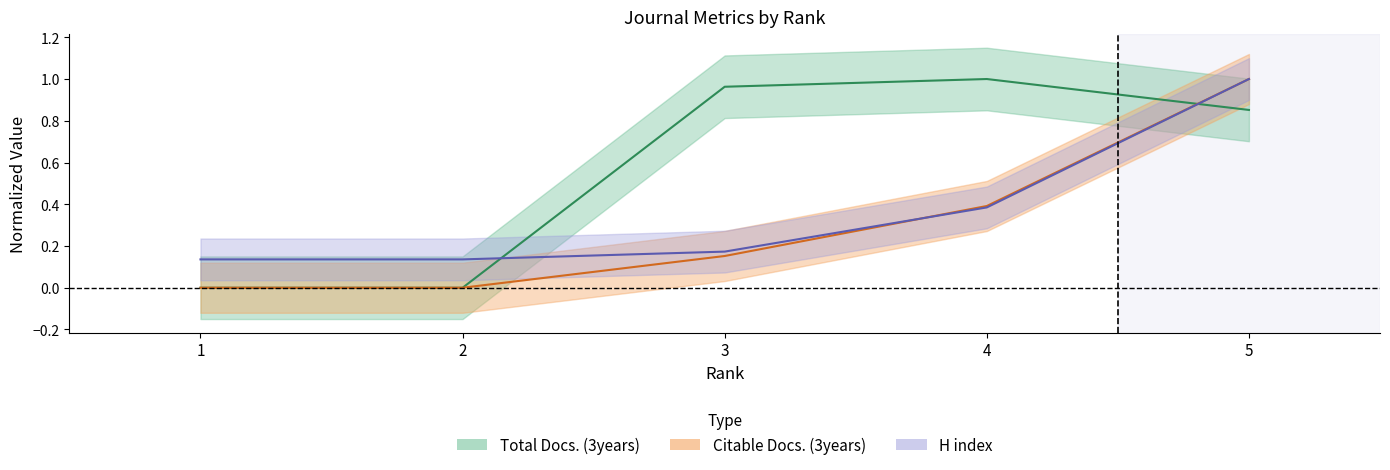

Reading left to right, what are all the values shown in this chart?

Total Docs. (3years): 1=0.0	2=0.0	3=1.0	4=1.0	5=0.9
Citable Docs. (3years): 1=0.0	2=0.0	3=0.2	4=0.4	5=1.0
H index: 1=0.1	2=0.1	3=0.2	4=0.4	5=1.0